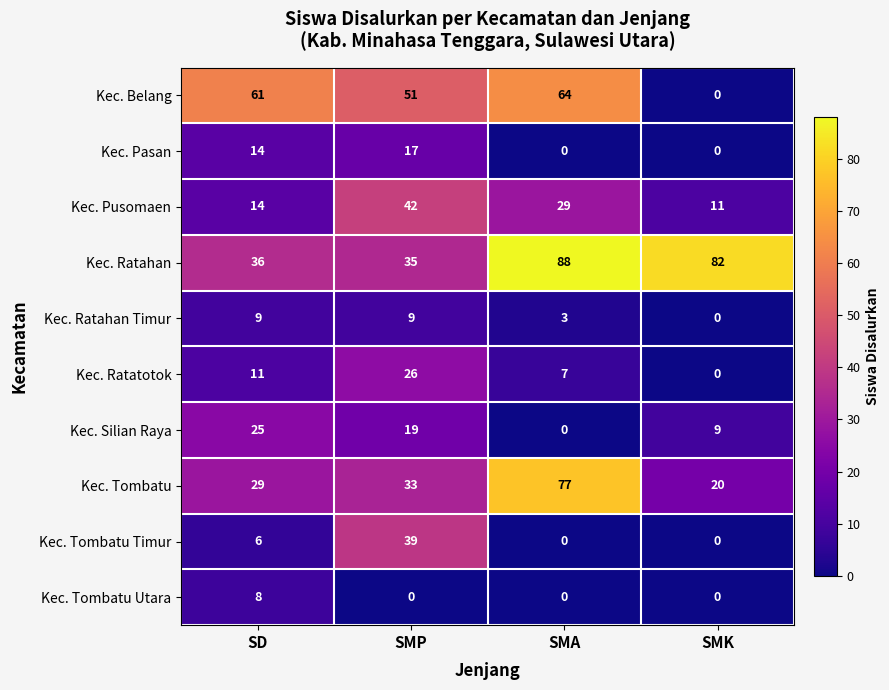

The Kec. Belang series shows 64 at SMA. True or false?

True